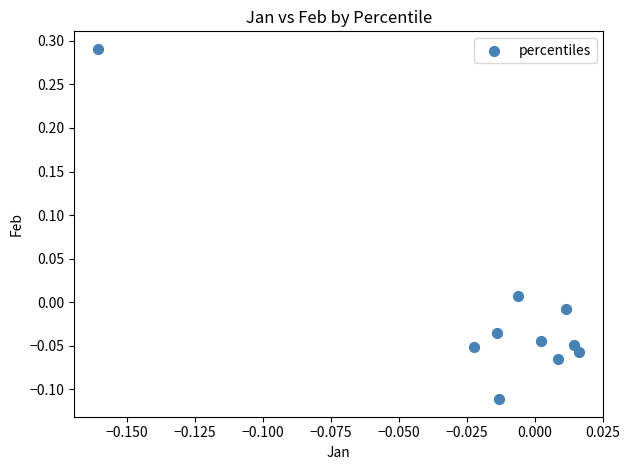

What is the range of Y values (max minus min)?

0.4